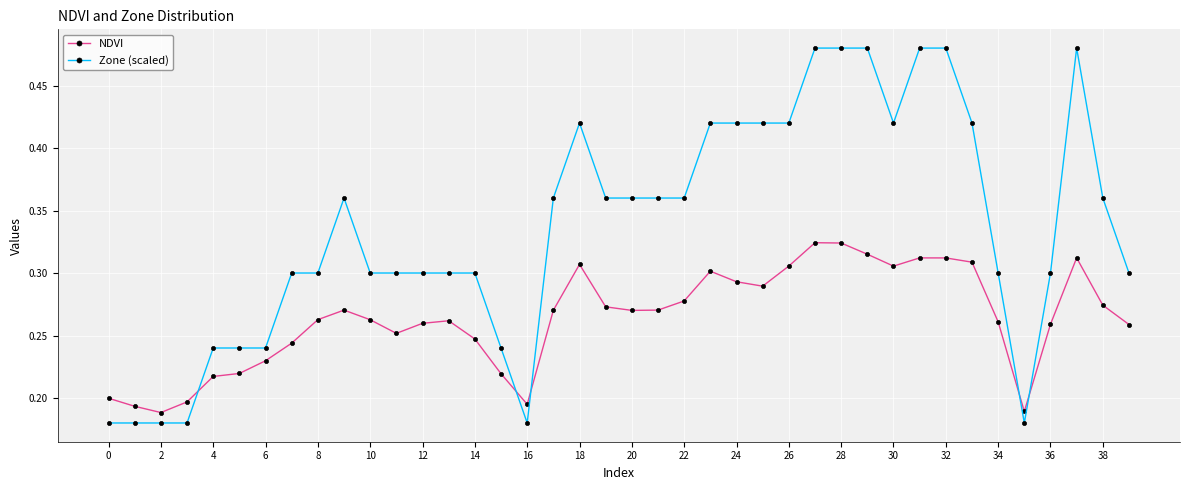

Which series has the largest range (max minus min)?

Zone (scaled)